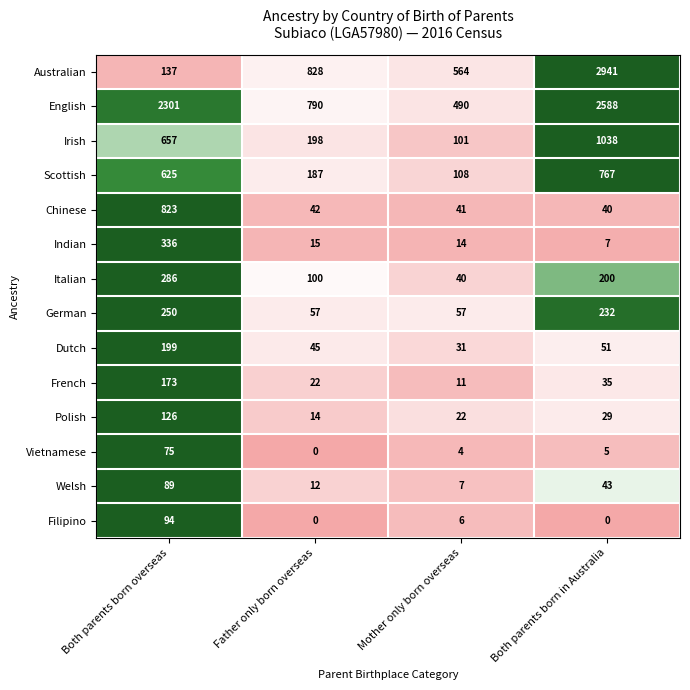

At which category does the chart reach its peak across all series?

Both parents born in Australia